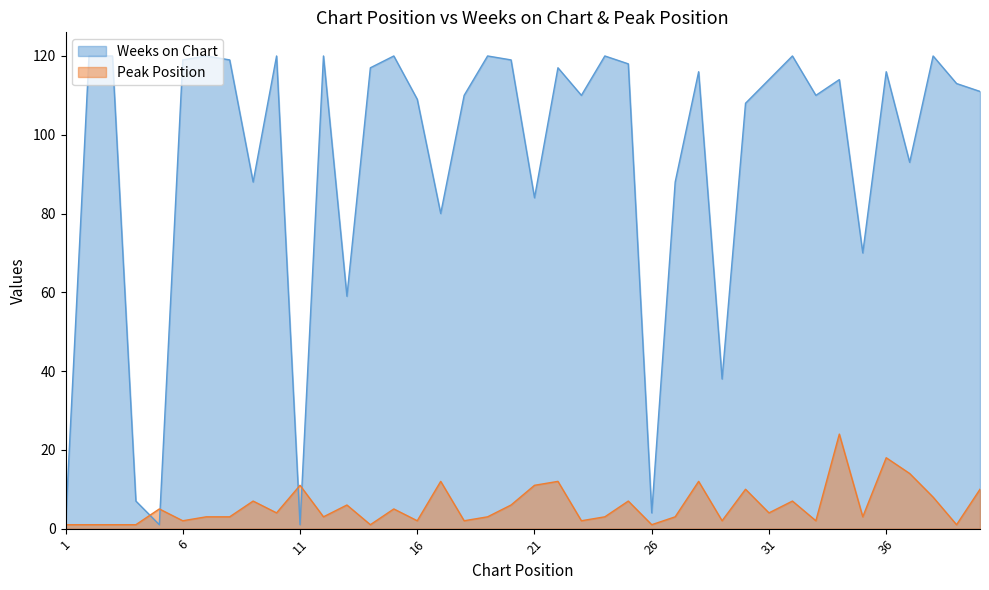

What are all the series names shown in the legend?

Weeks on Chart, Peak Position